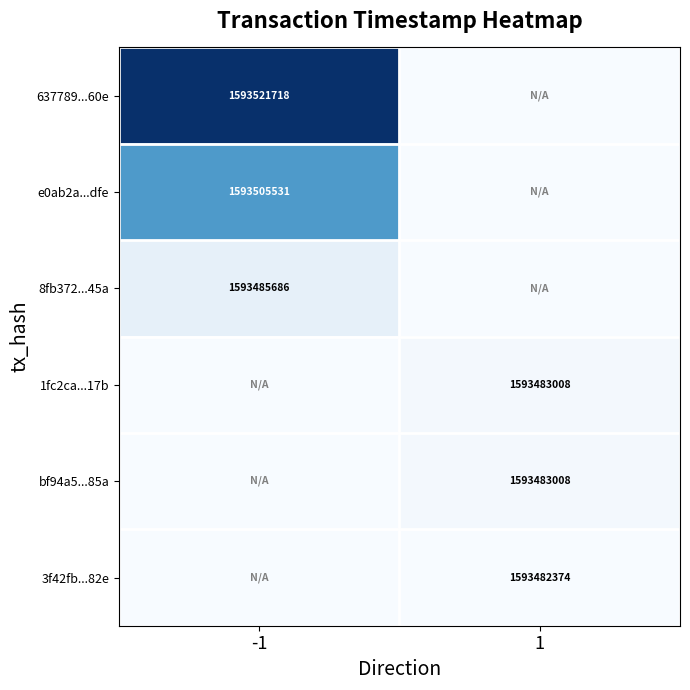

Is it true that 3f42fb...82e equals 1593482374 at 1?

True